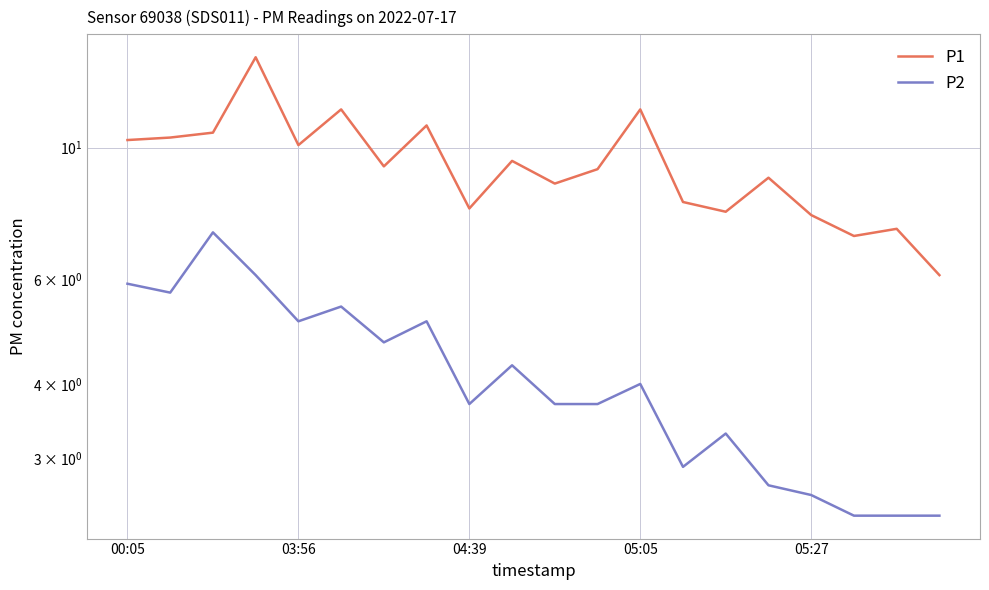

Is this an area chart (filled region under the line)?

No